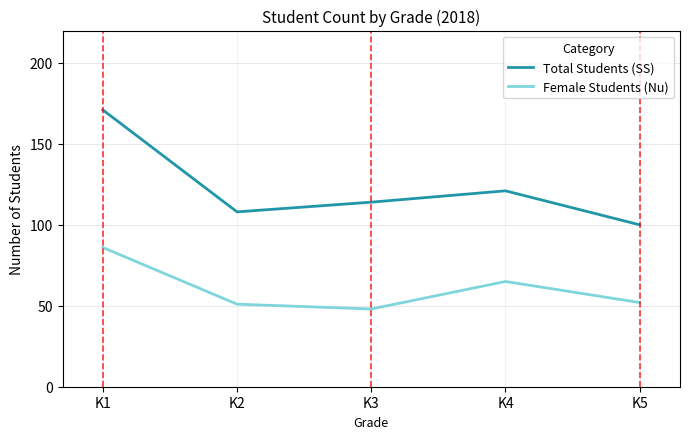

Is the value of Total Students (SS) at K2 greater than the value of Female Students (Nu) at K2?

Yes